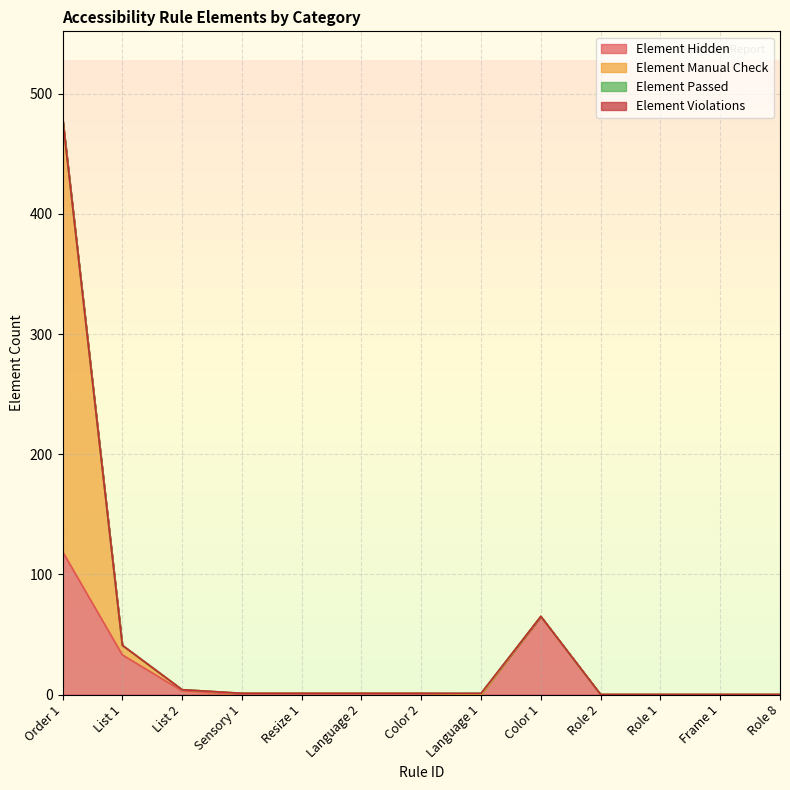

Which category has the highest value in the Element Hidden series?

Order 1